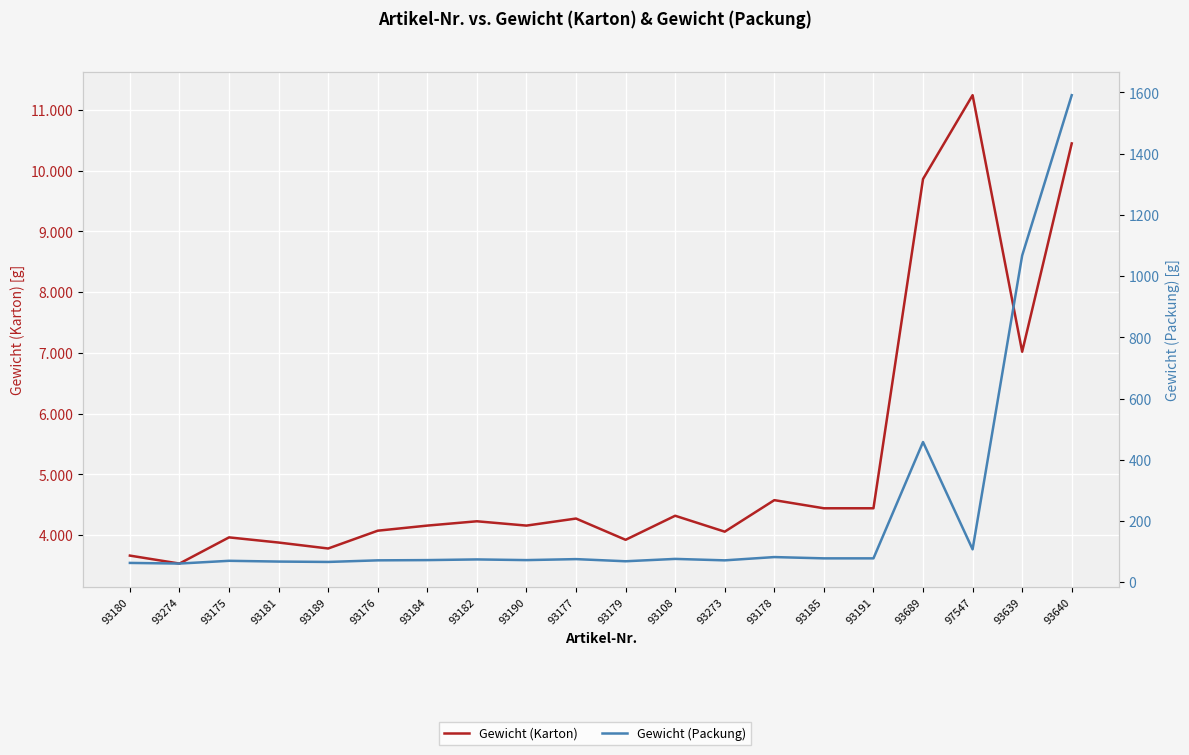

How many values in the Gewicht (Packung) series are below 74?

10